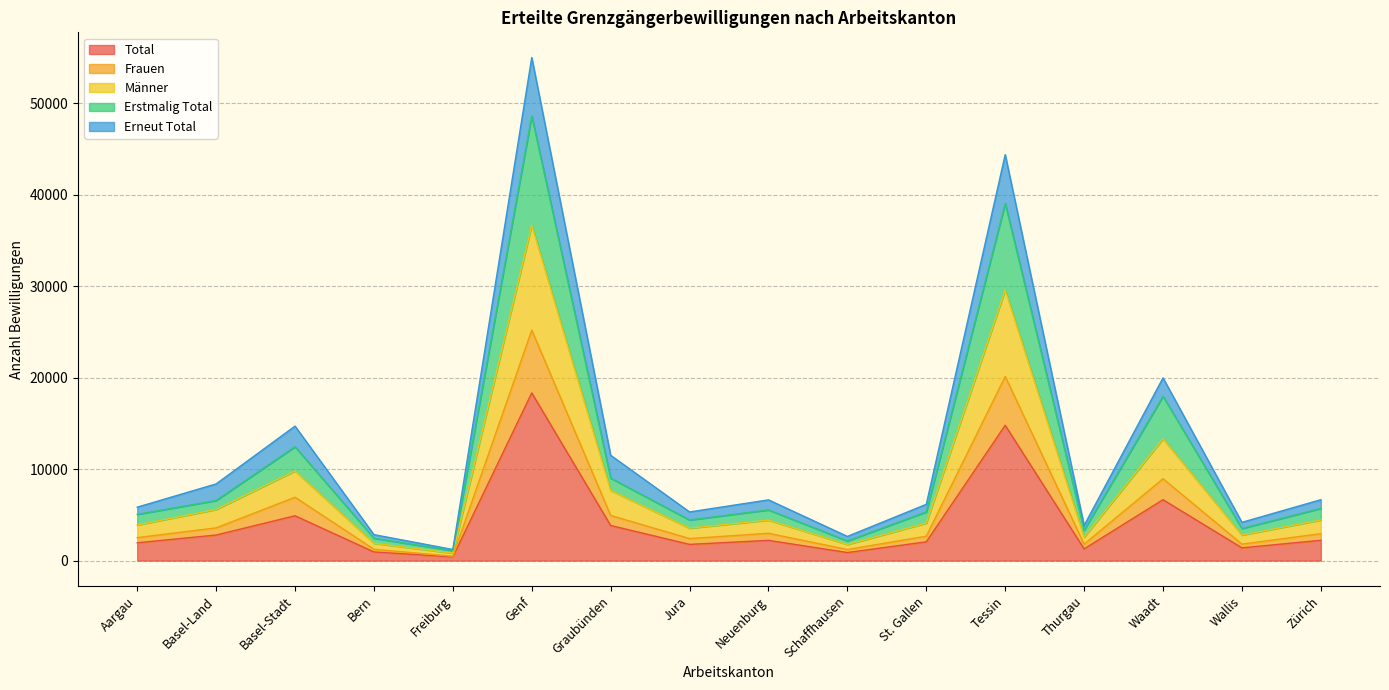

True or false: Erstmalig Total and Total intersect in this chart.

False